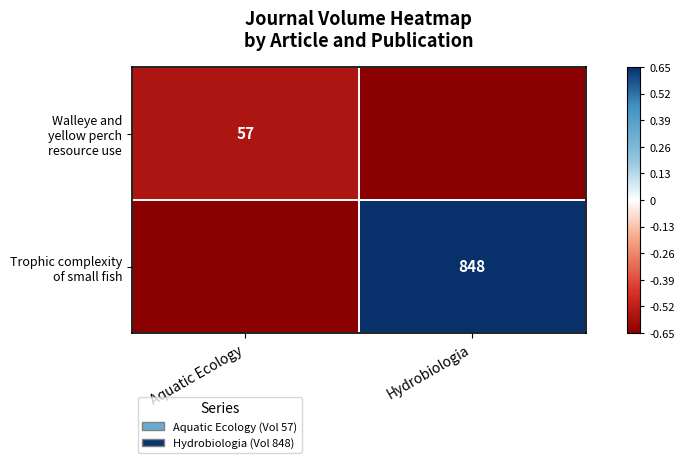

How many Trophic complexity of small fish values are between 0 and 1?

1